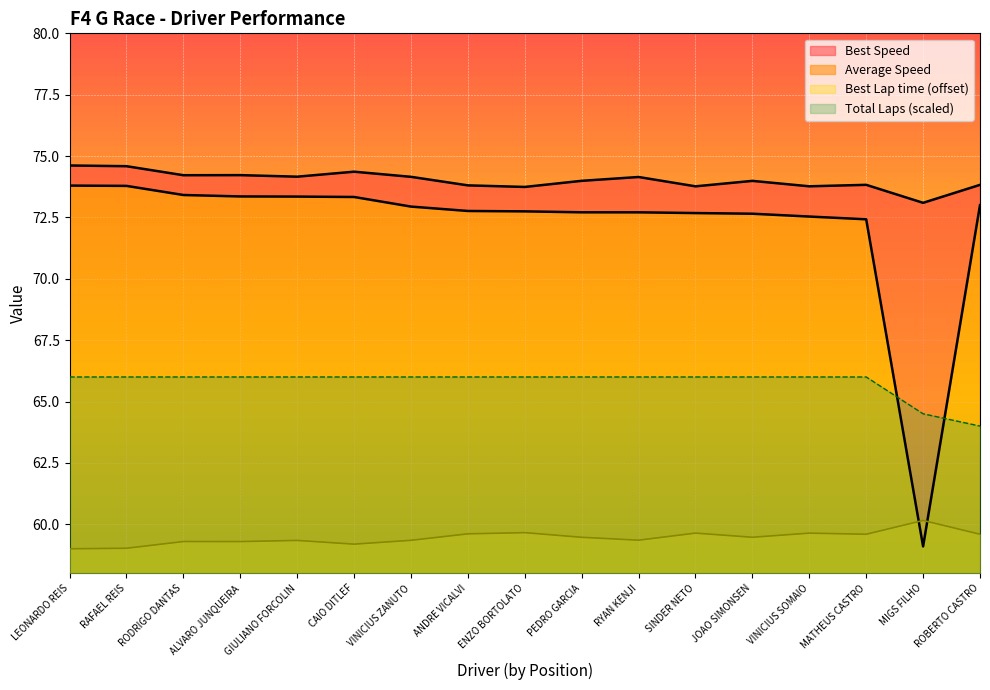

True or false: Best Speed and Total Laps intersect in this chart.

False